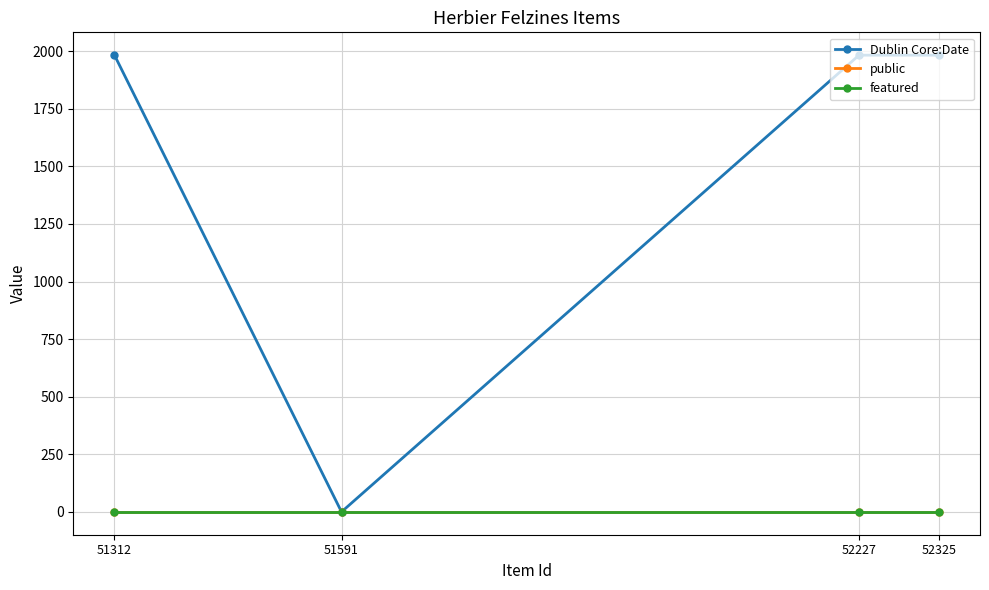

List the series in order of their peak value, highest first.

Dublin Core:Date, public, featured